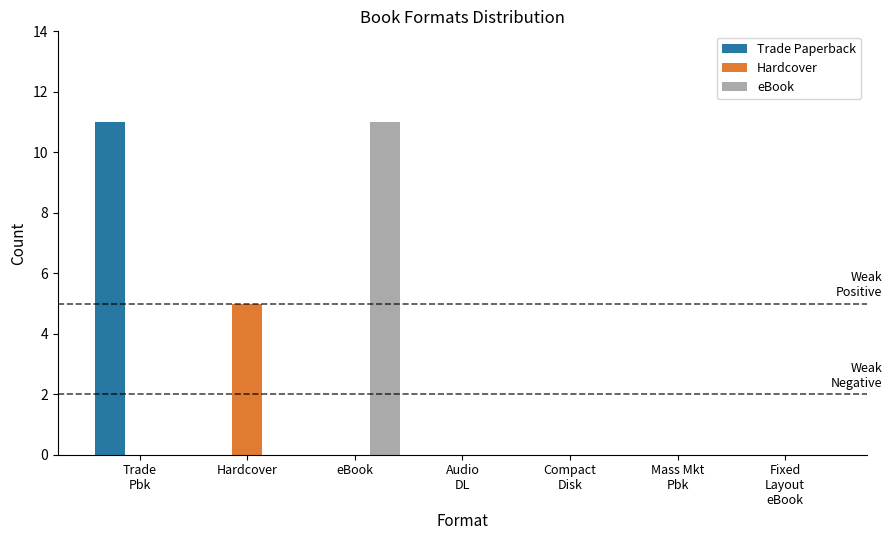

How many series are shown in this chart?

3